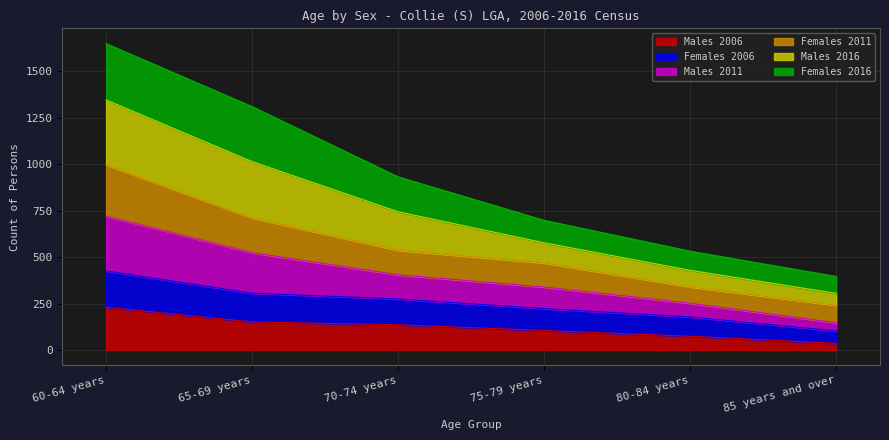

At which category is the sum across all series the highest?

60-64 years